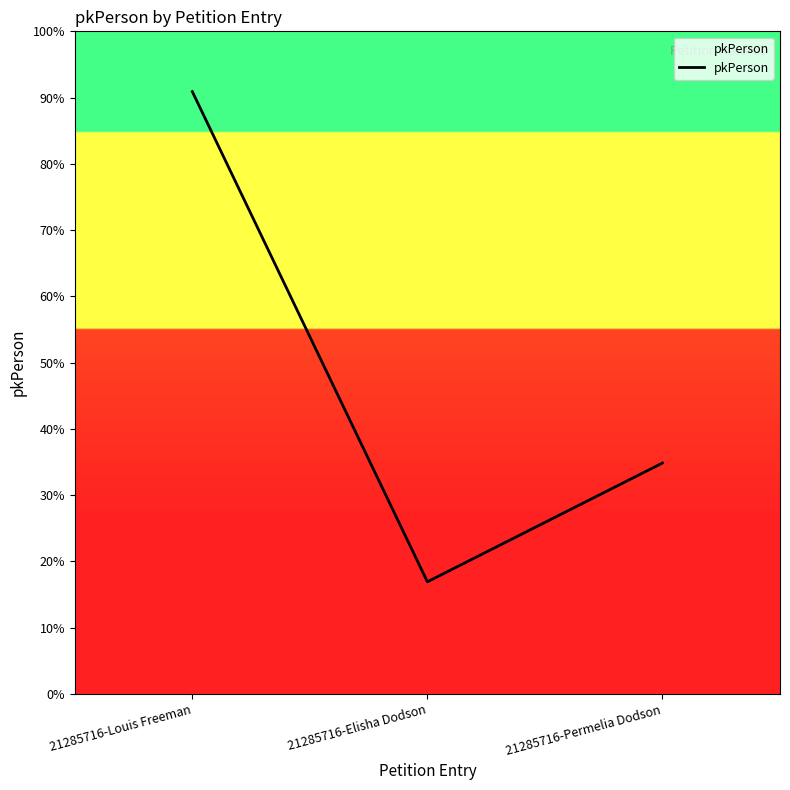

Count the values in the range 20286 to 109084.

3